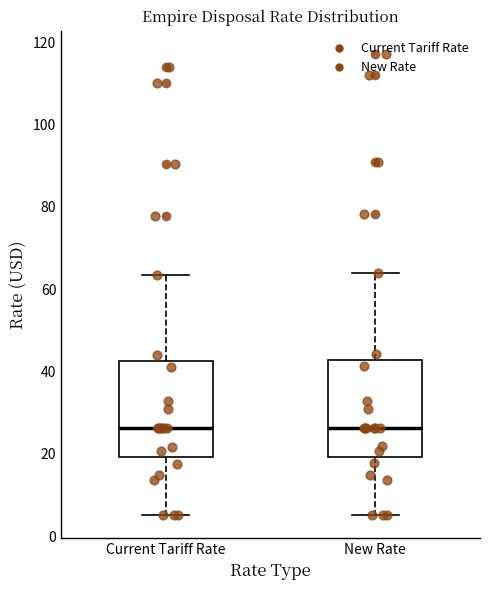

Reading left to right, transcribe this box plot: for each box, give where its median line is, the range the box spans, and where its two whiskers end, as read against the y-axis. The values are not printed on the chart, so give them approximately, as read against the axis.

Current Tariff Rate: median 26, box 20 to 42, whiskers 6 to 64
New Rate: median 26, box 20 to 42, whiskers 6 to 64